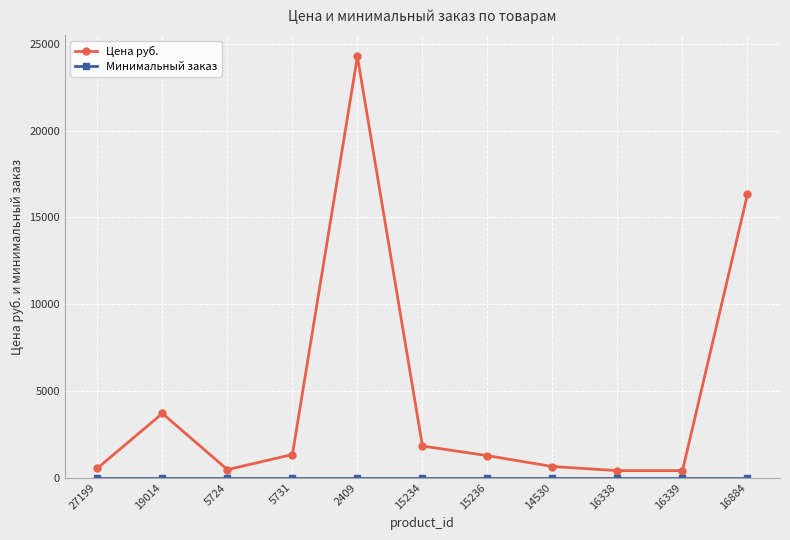

The value of Цена руб. at 2409 is 24283. True or false?

True